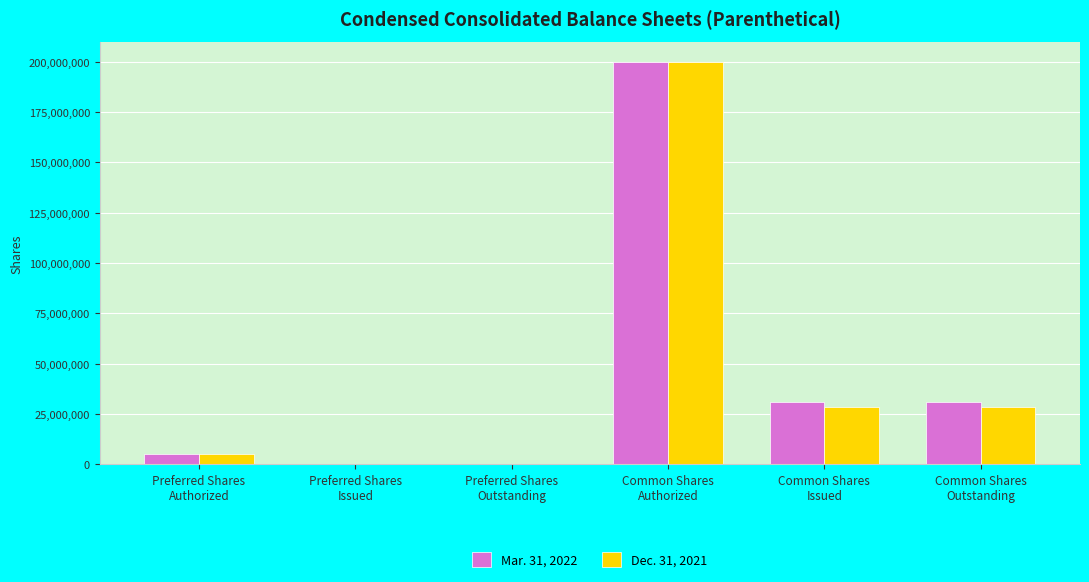

Is it true that Mar. 31, 2022 equals 5000000 at Preferred Shares
Authorized?

True